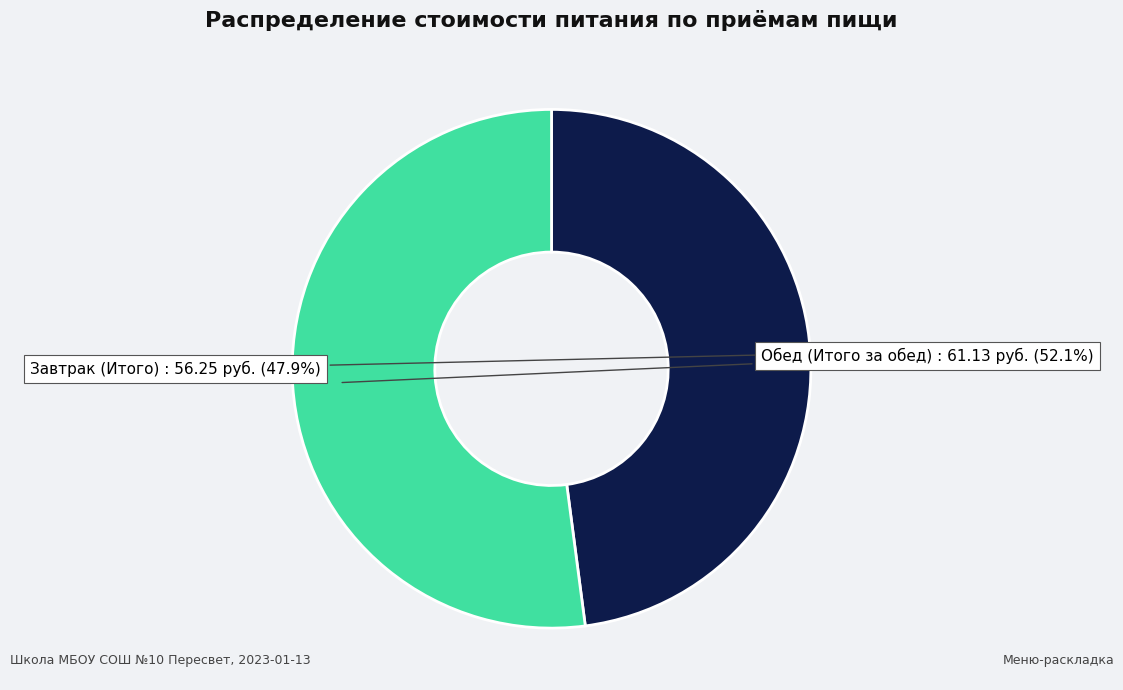

Is there any slice that represents more than half of the pie?

Yes